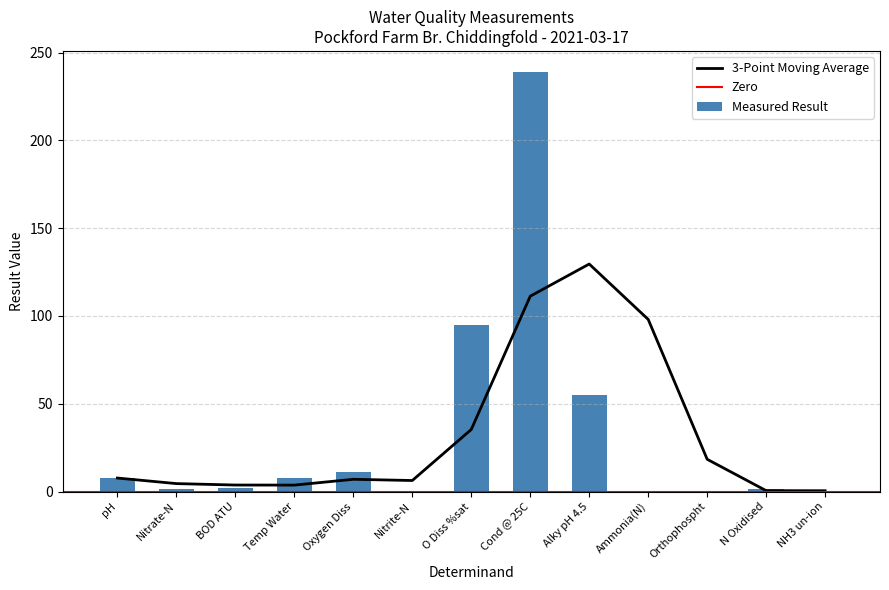

Rank the categories by value from lowest to highest.

NH3 un-ion, Nitrite-N, Orthophospht, Ammonia(N), Nitrate-N, N Oxidised, BOD ATU, Temp Water, pH, Oxygen Diss, Alky pH 4.5, O Diss %sat, Cond @ 25C